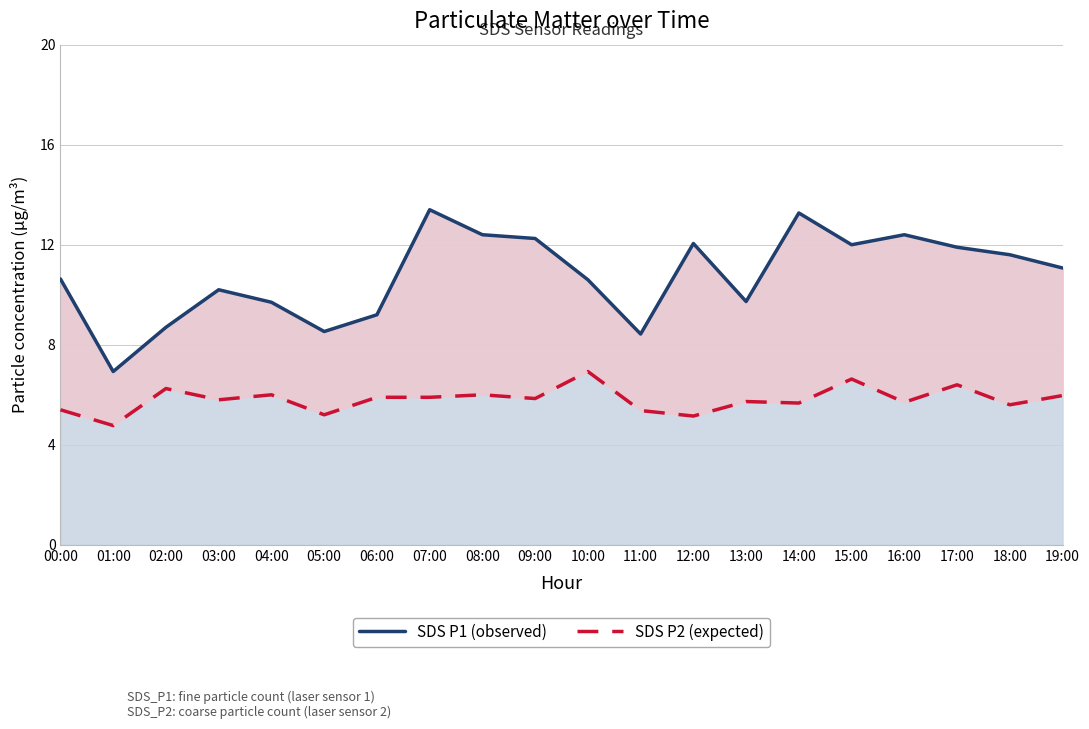

How many values in the SDS P2 (expected) series exceed 5?

19